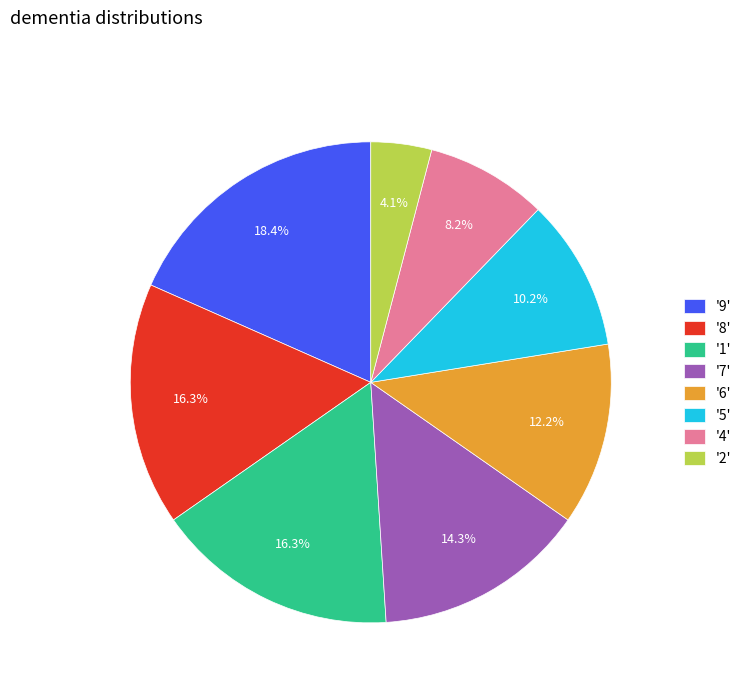

Is there a majority slice in this chart?

No